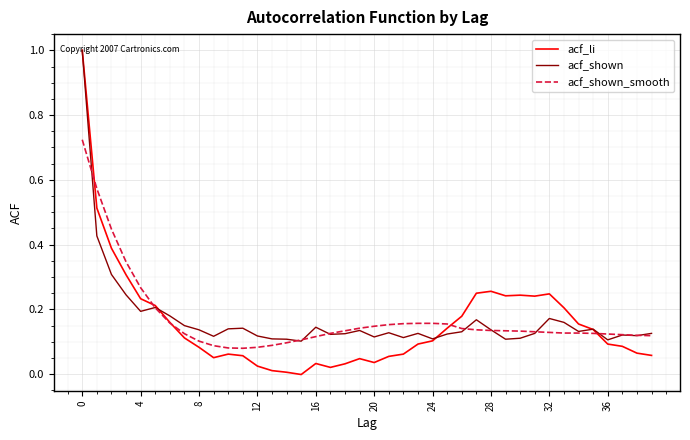

What is the greatest value displayed?

1.0